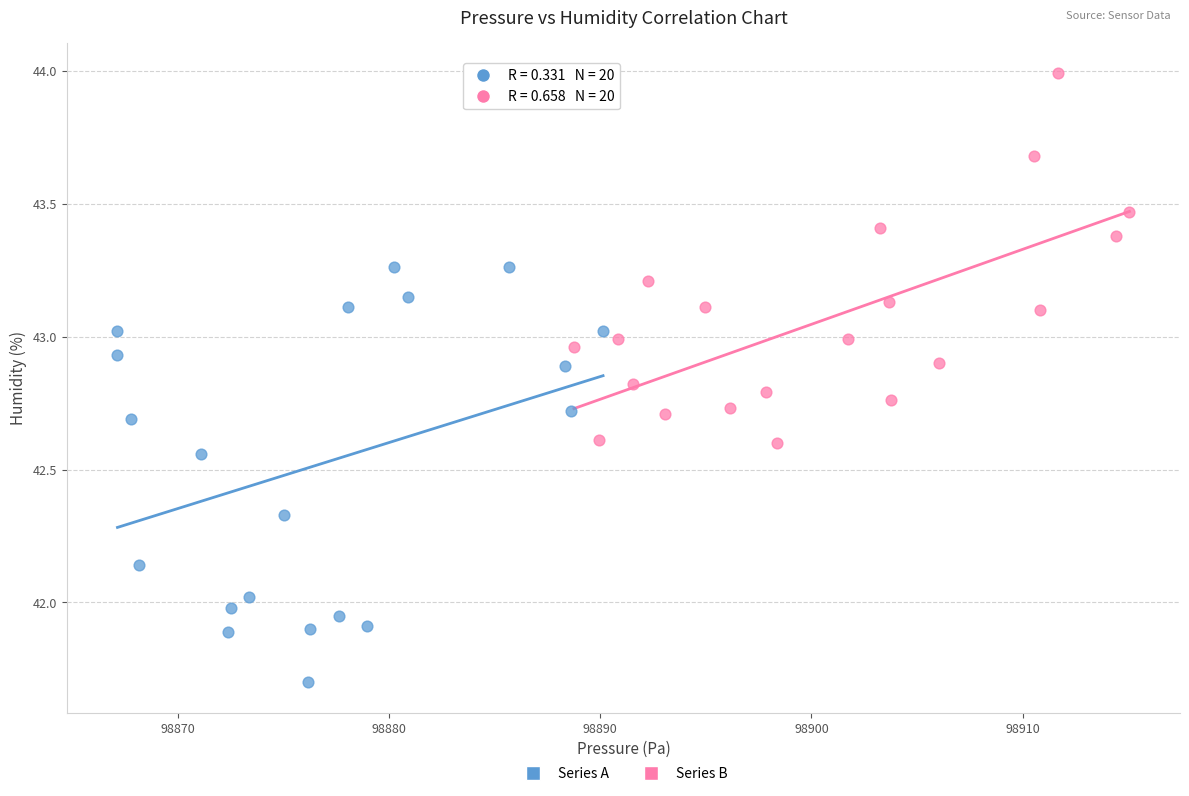

Which series contains the highest Y value?

Series B